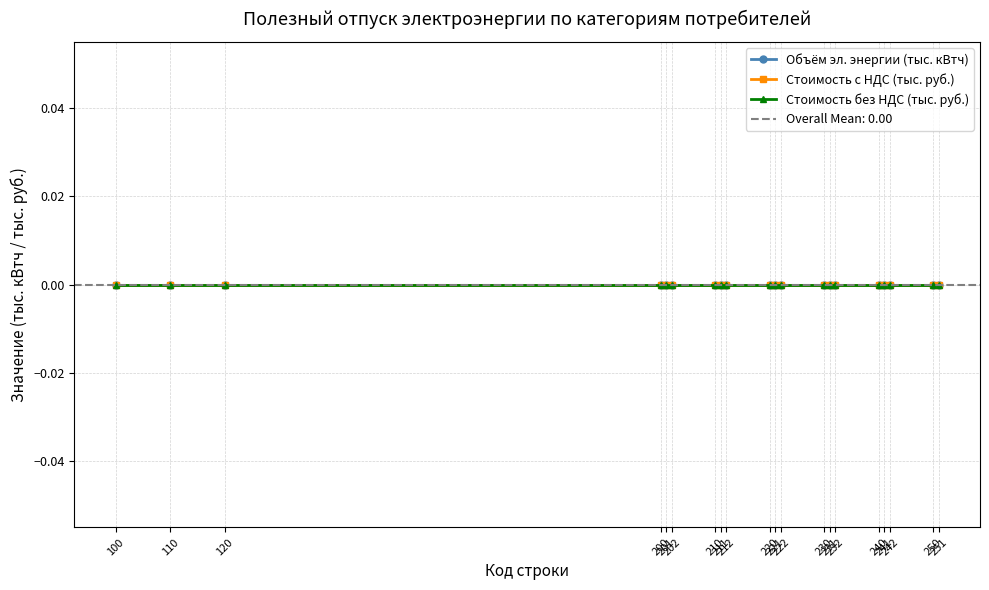

Does the chart display data point markers on the line(s)?

Yes